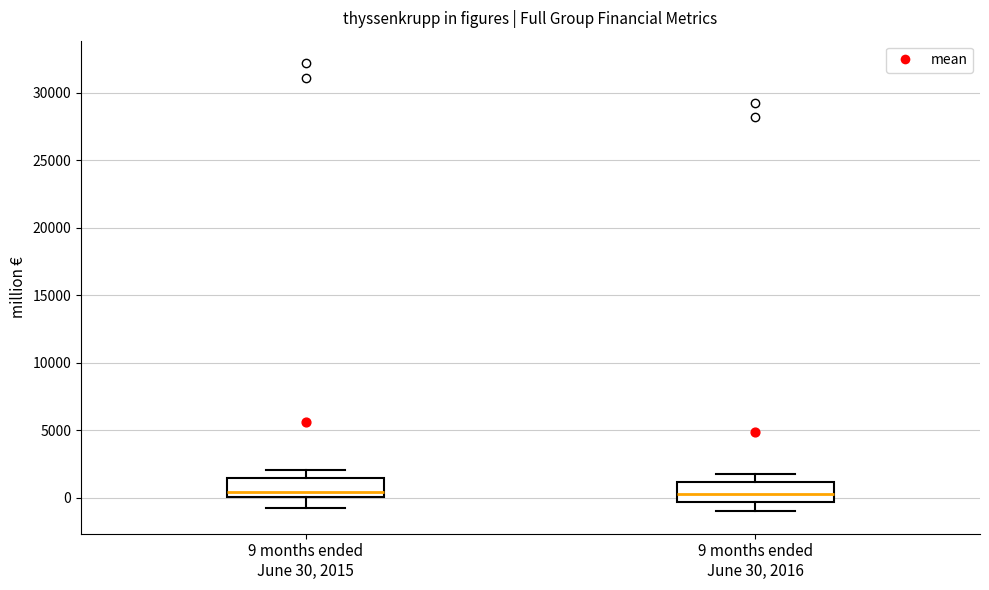

Reading left to right, transcribe this box plot: for each box, give where its median line is, the range the box spans, and where its two whiskers end, as read against the y-axis. The values are not printed on the chart, so give them approximately, as read against the axis.

9 months ended June 30, 2015: median 500, box 0 to 1500, whiskers -1000 to 2000
9 months ended June 30, 2016: median 500, box -500 to 1000, whiskers -1000 to 1500